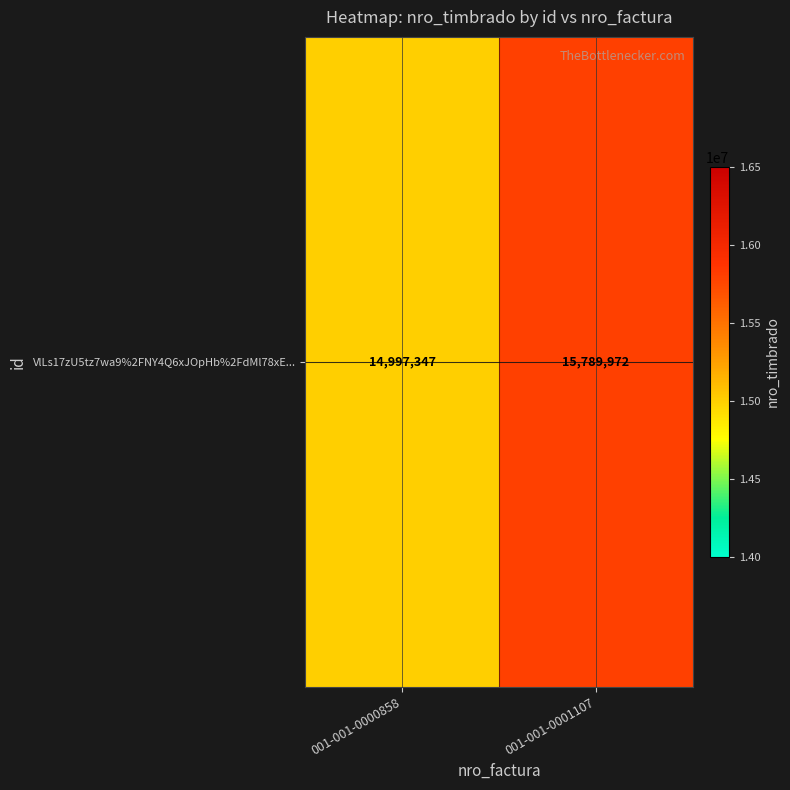

Reading left to right, list all the values displayed in this chart.

001-001-0000858=14997347	001-001-0001107=15789972